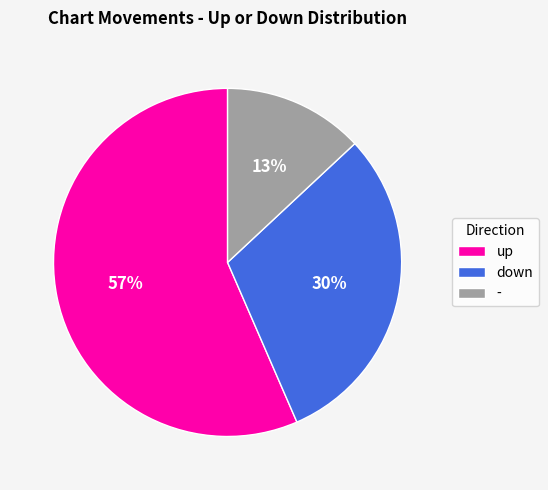

How many slices are in this pie chart?

3